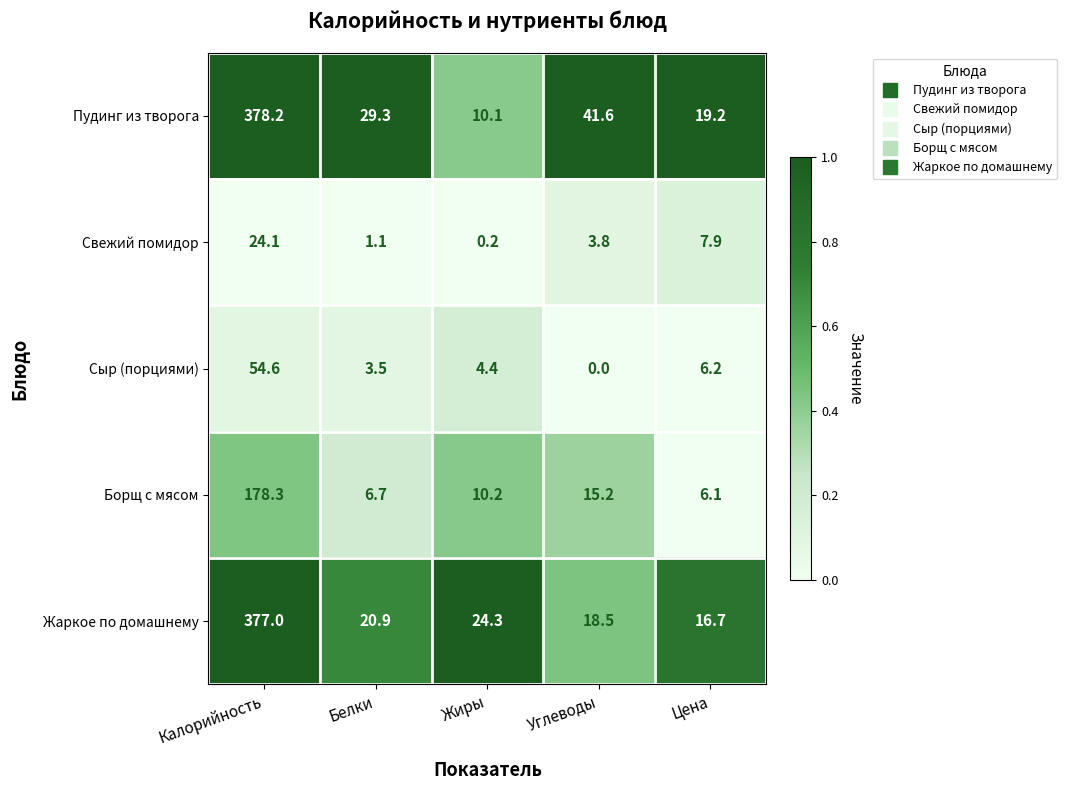

List the series in order of their peak value, highest first.

Пудинг из творога, Жаркое по домашнему, Борщ с мясом, Сыр (порциями), Свежий помидор